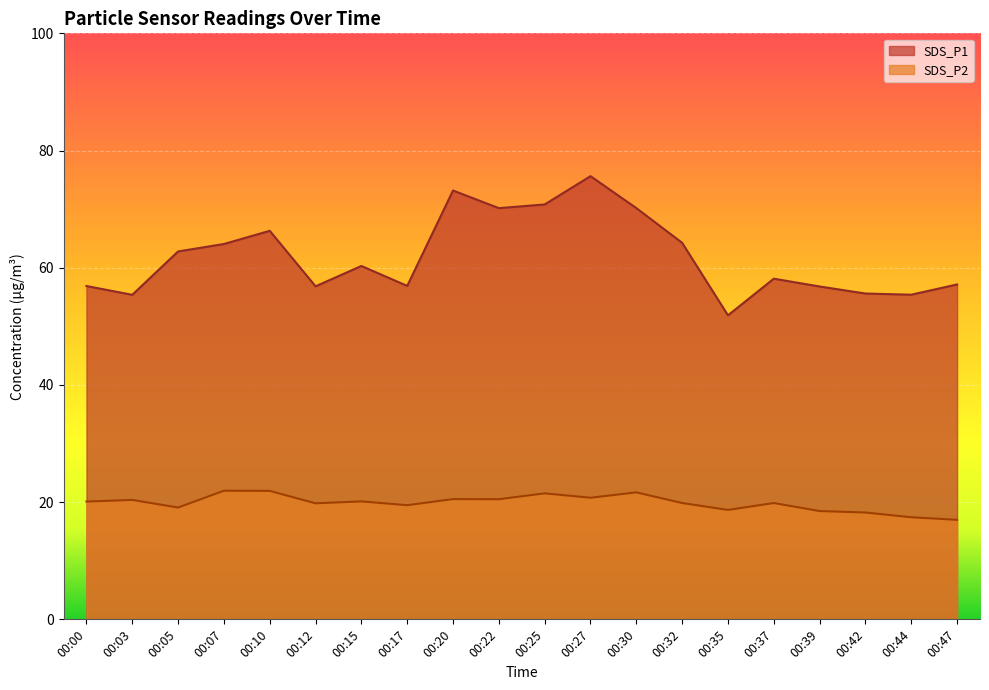

Which category has the lowest value in the SDS_P1 series?

00:35